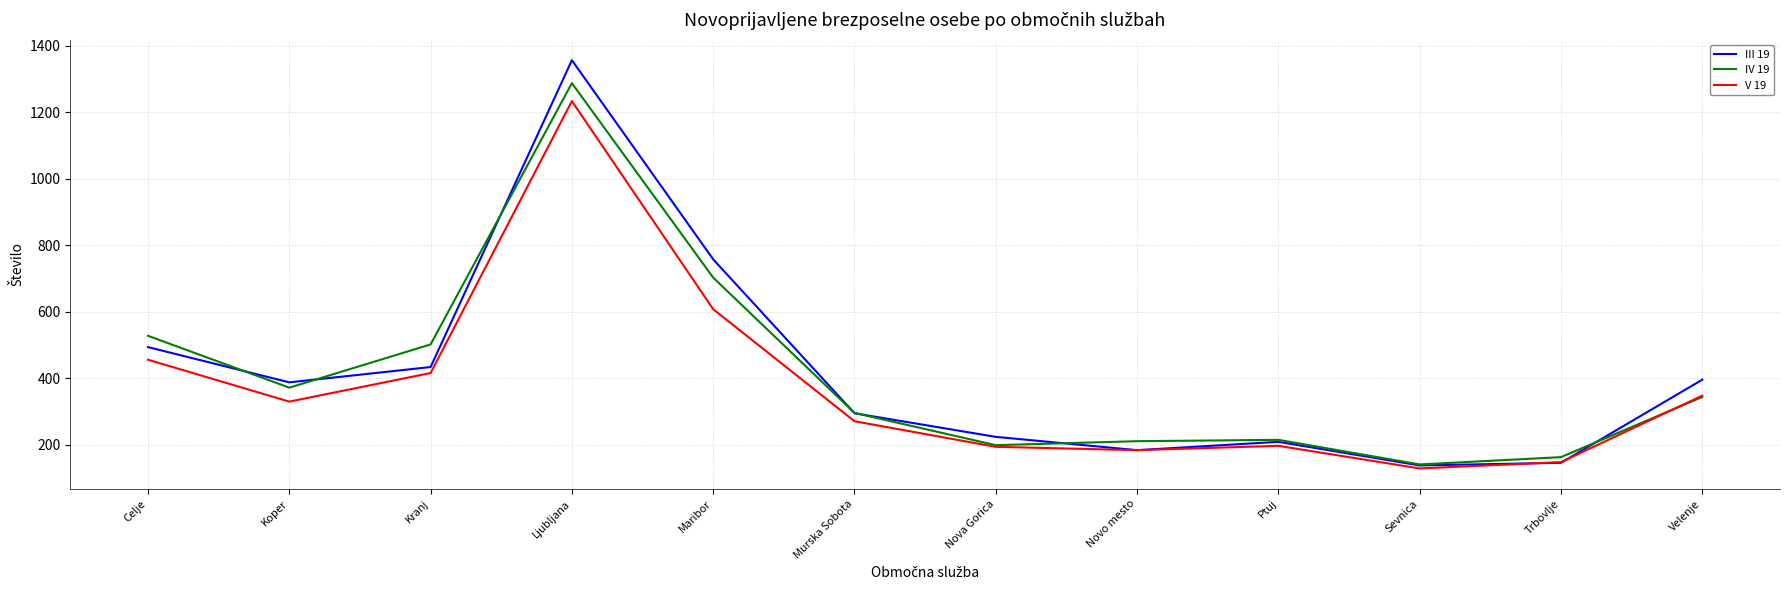

Where does the IV 19 series first go above 344?

Celje